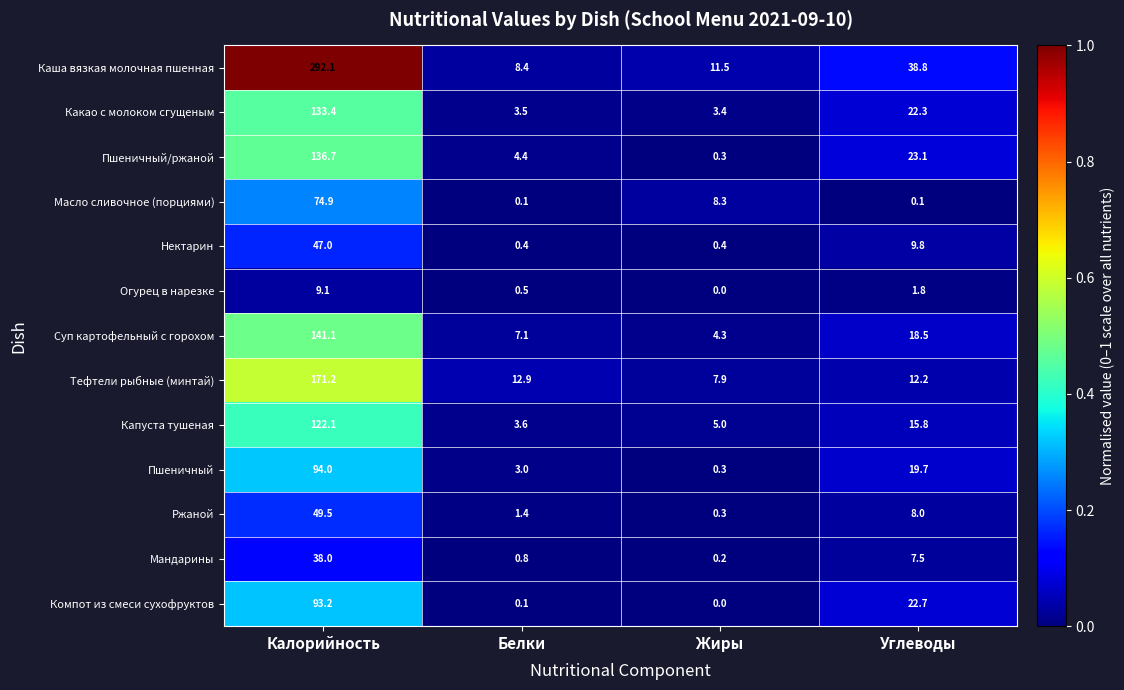

At which category is the sum across all series the highest?

Калорийность